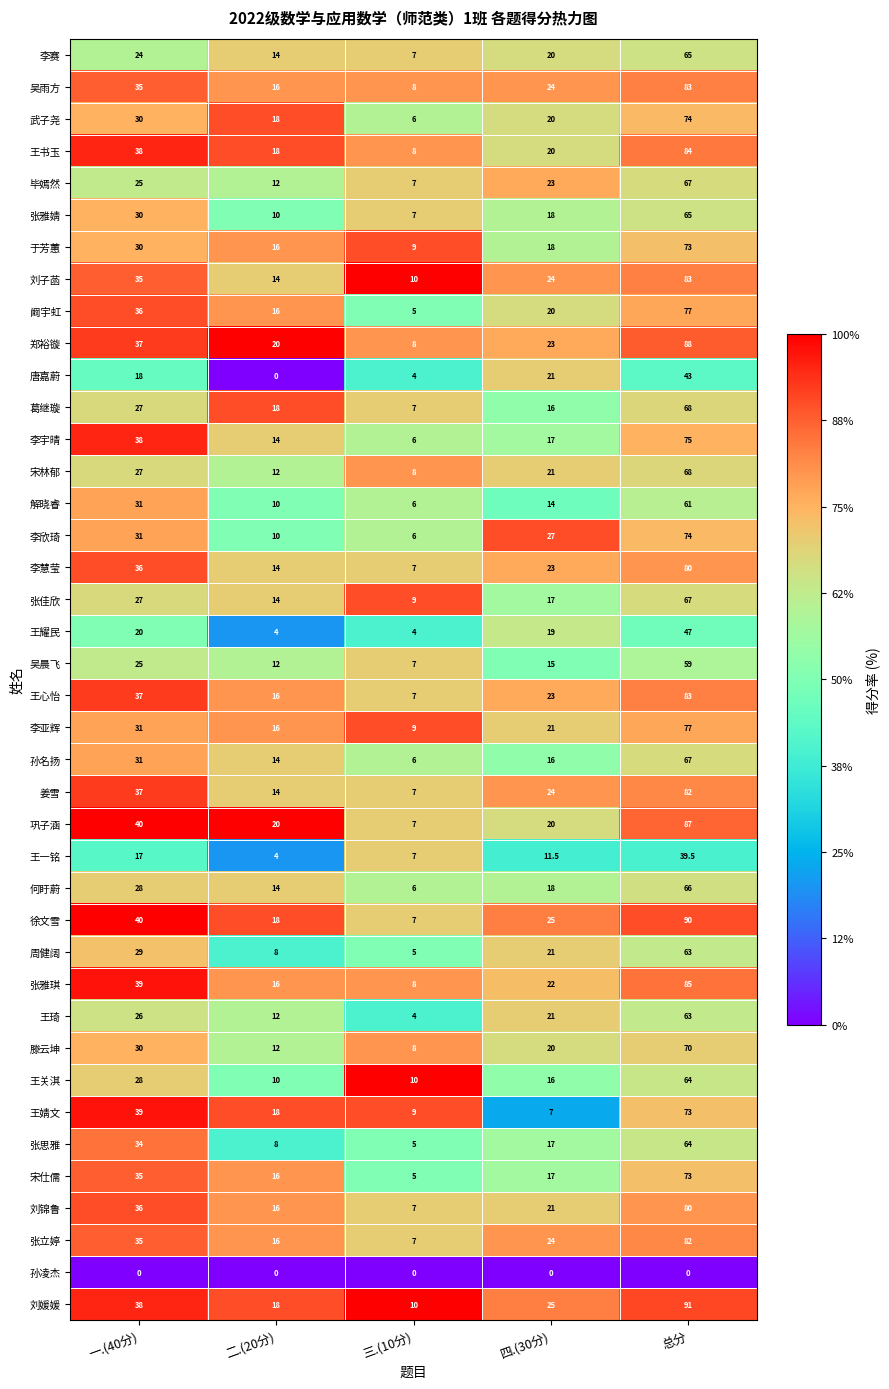

True or false: 张雅婧 has a value of 18.0 at 四.(30分).

True